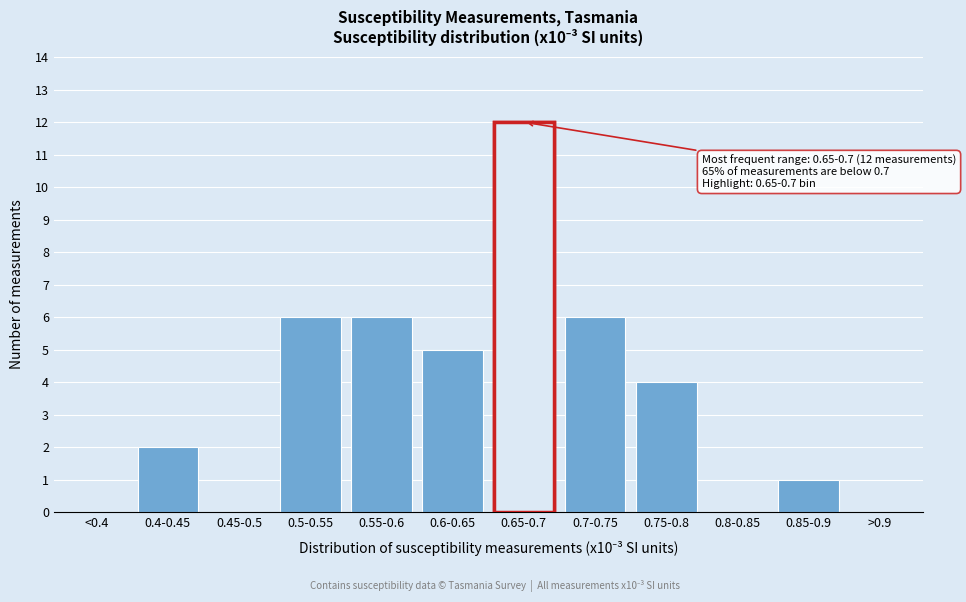

Reading right to left, what are all the values shown in this chart?

>0.9=0	0.85-0.9=1	0.8-0.85=0	0.75-0.8=4	0.7-0.75=6	0.65-0.7=12	0.6-0.65=5	0.55-0.6=6	0.5-0.55=6	0.45-0.5=0	0.4-0.45=2	<0.4=0